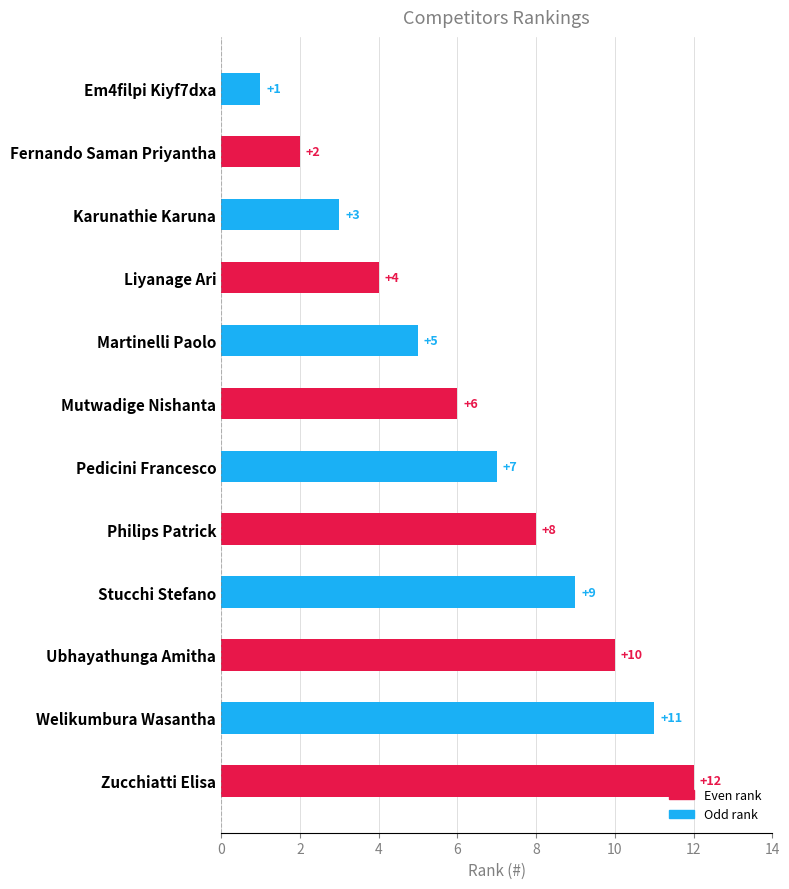

What is the value of the 2nd bar from the top?

2